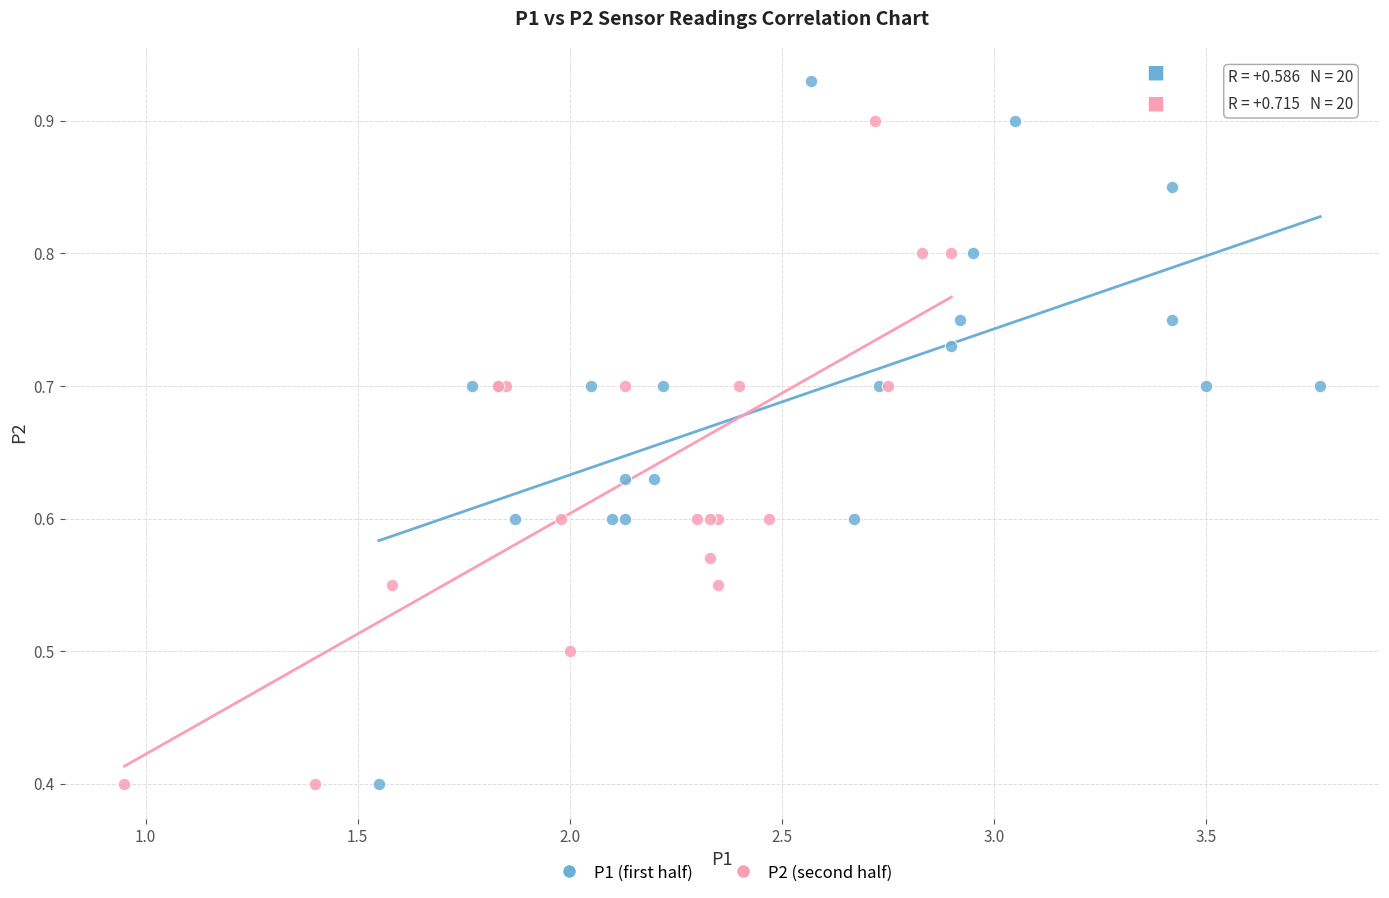

Which series contains the highest Y value?

P1 (first half)